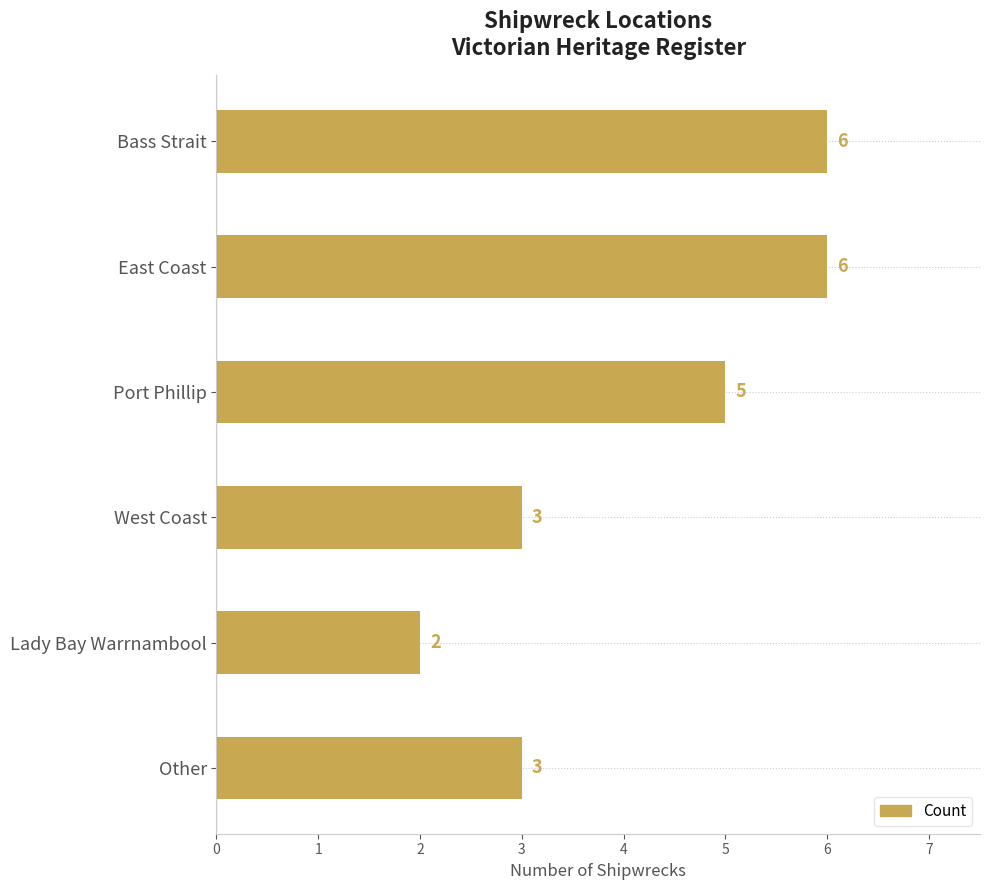

Reading top to bottom, transcribe all the data shown in this chart.

Bass Strait=6	East Coast=6	Port Phillip=5	West Coast=3	Lady Bay Warrnambool=2	Other=3